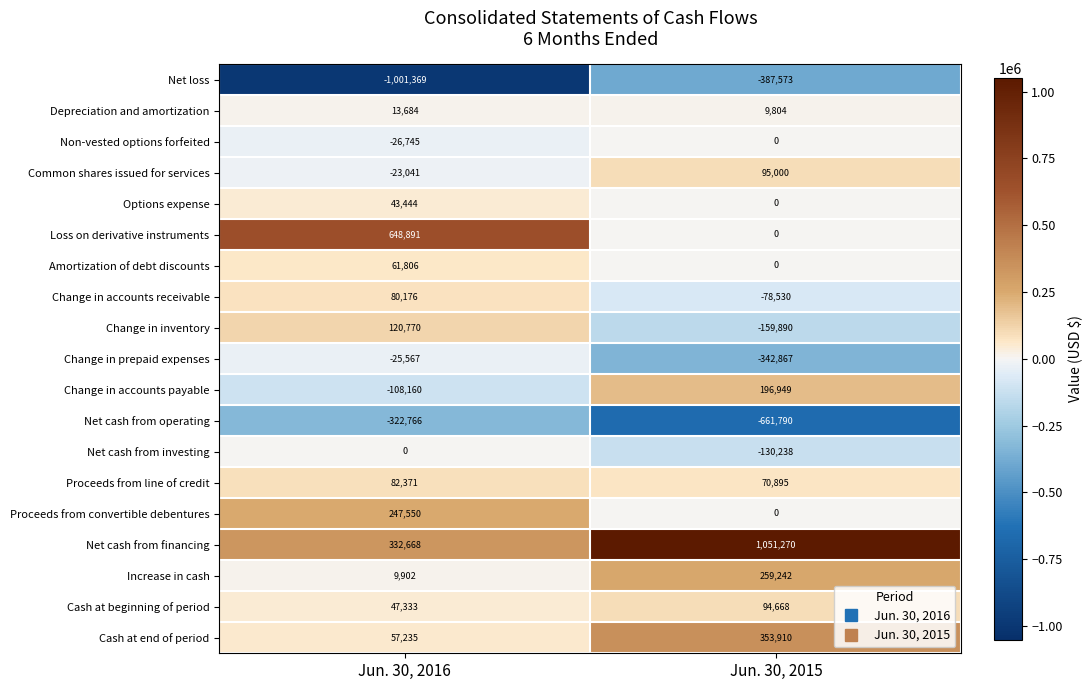

Which series changed the most between Jun. 30, 2016 and Jun. 30, 2015?

Net cash from financing